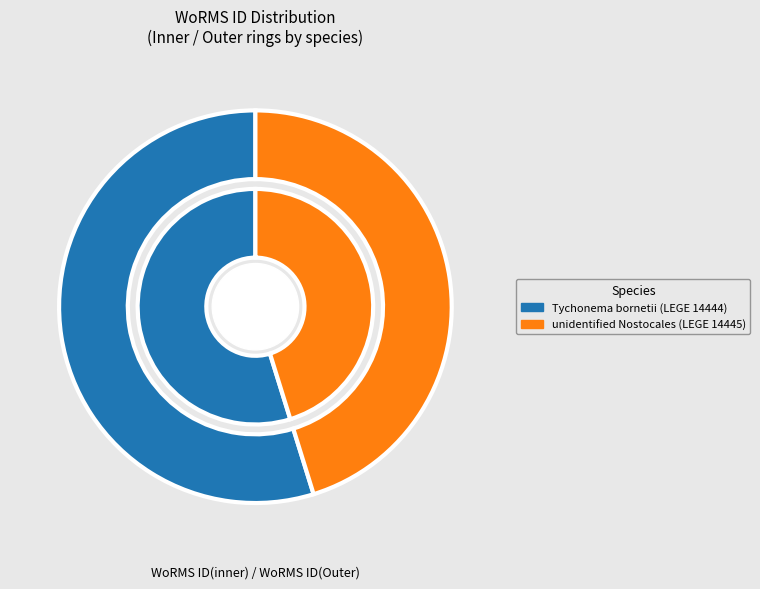

To the nearest percent, what is the average slice percentage?

50%